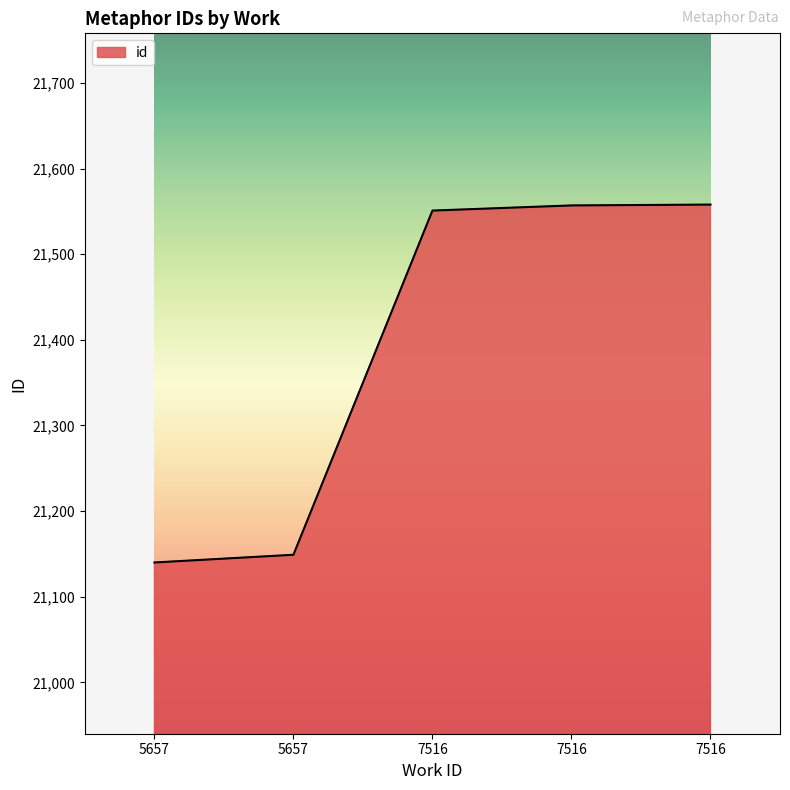

What is the difference between the values at 5657 and 5657?

9